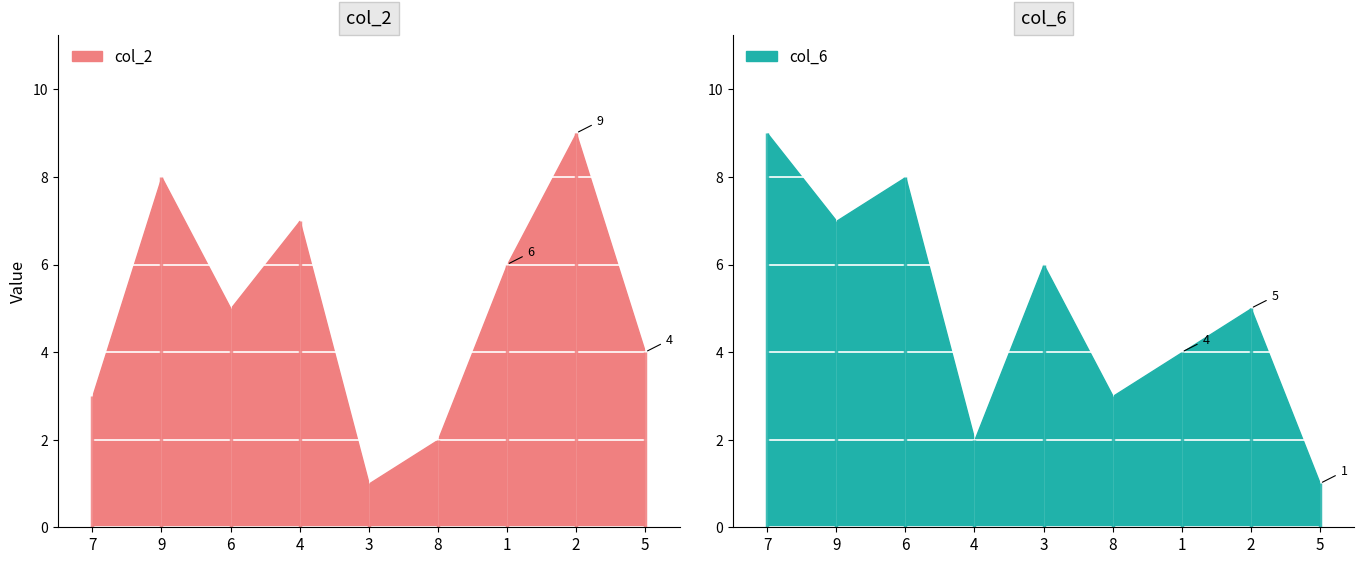

The col_2 series shows 4 at 5. True or false?

True